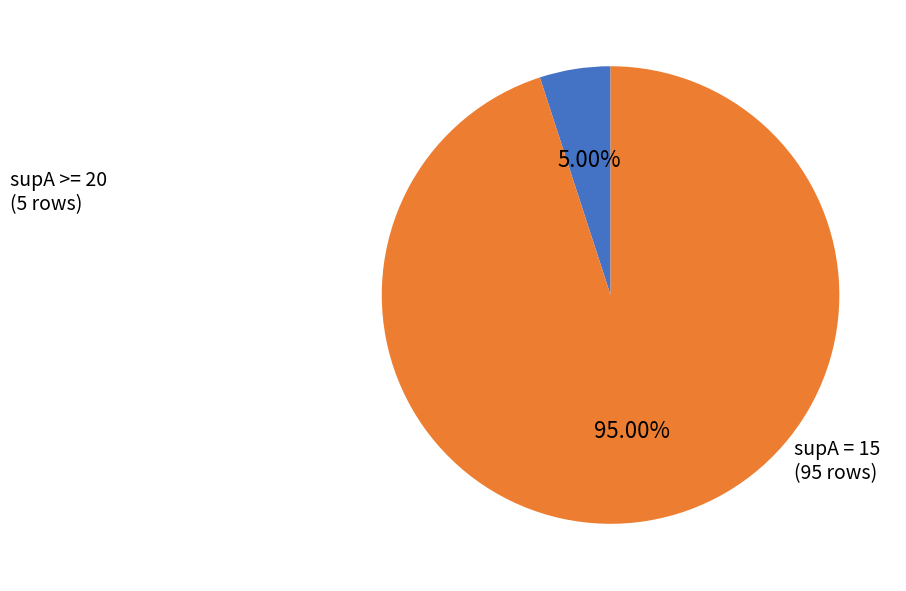

Is there a majority slice in this chart?

Yes